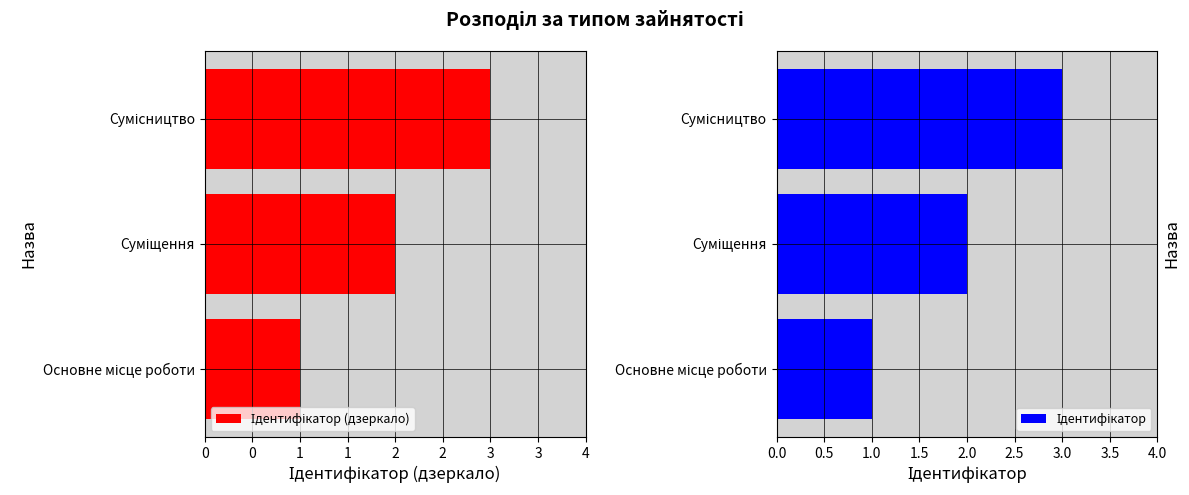

Which has a higher value, Сумісництво or Суміщення?

Суміщення